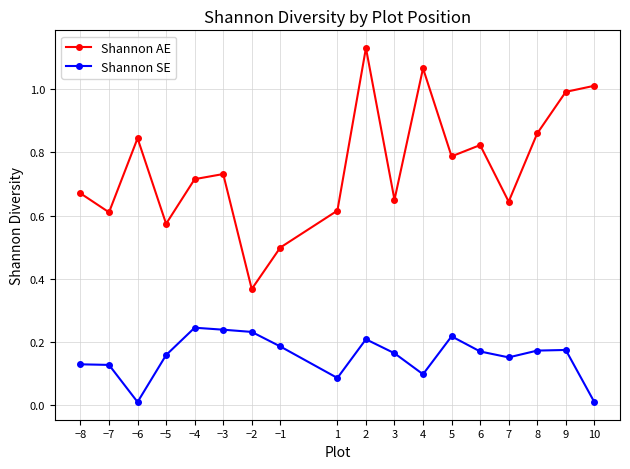

How many lines are shown in the chart?

2